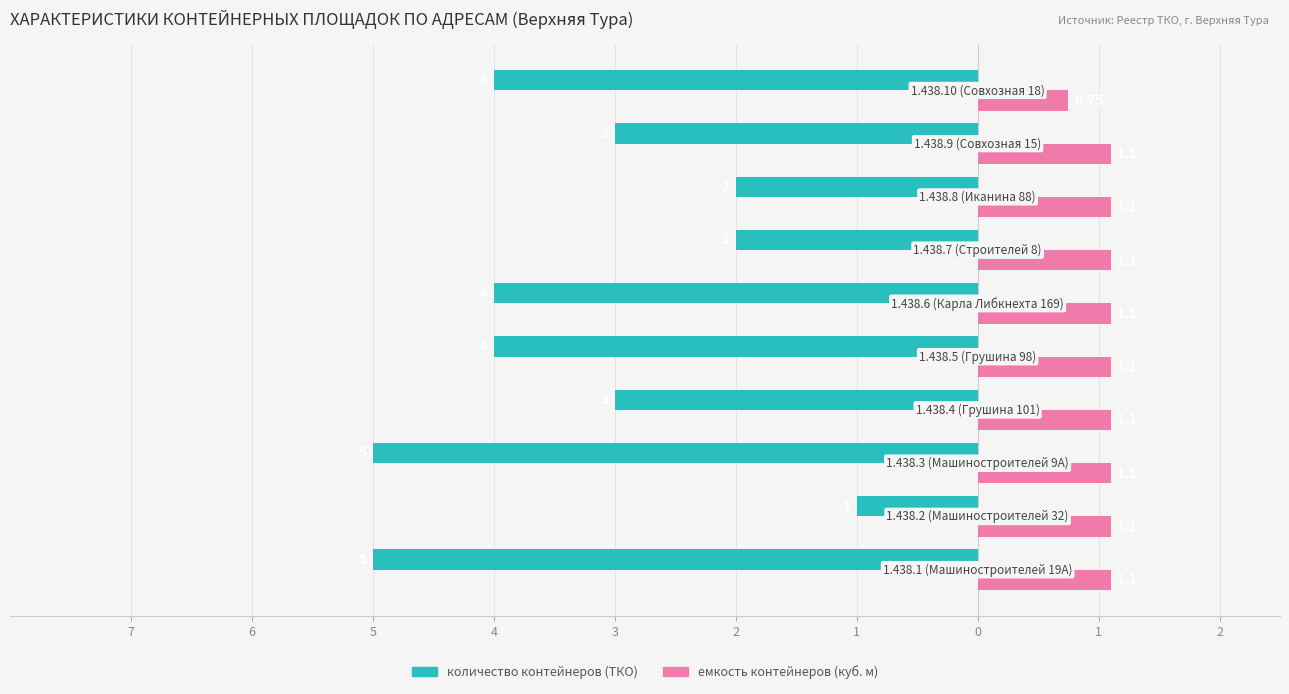

What are all the series names shown in the legend?

количество контейнеров (ТКО), емкость контейнеров (куб. м)